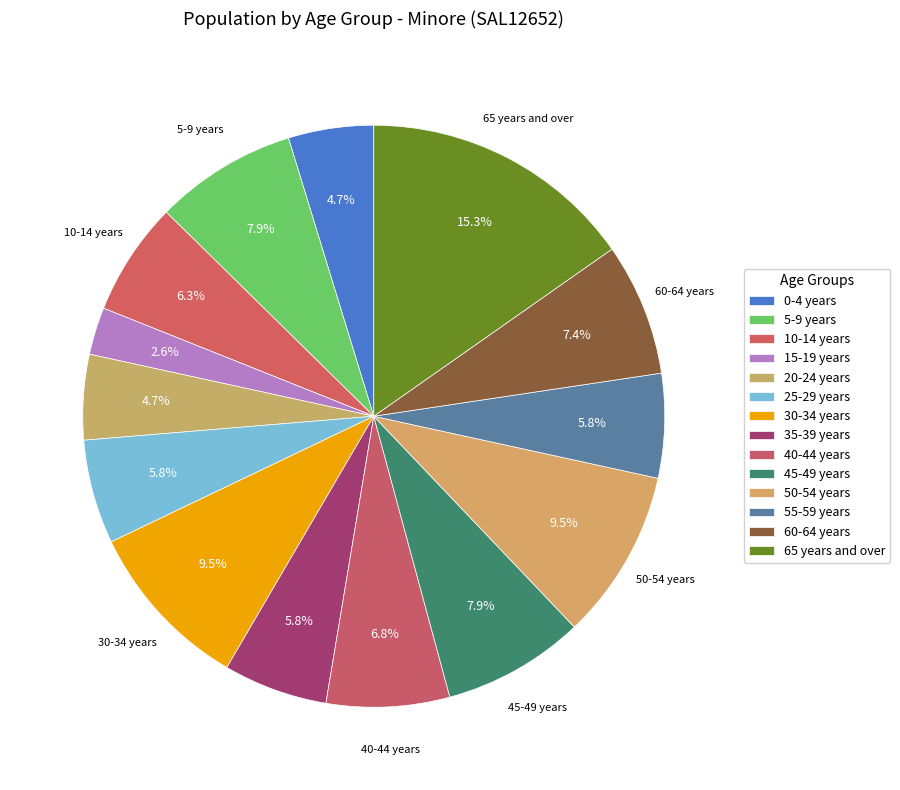

To the nearest percent, what is the average slice percentage?

7%